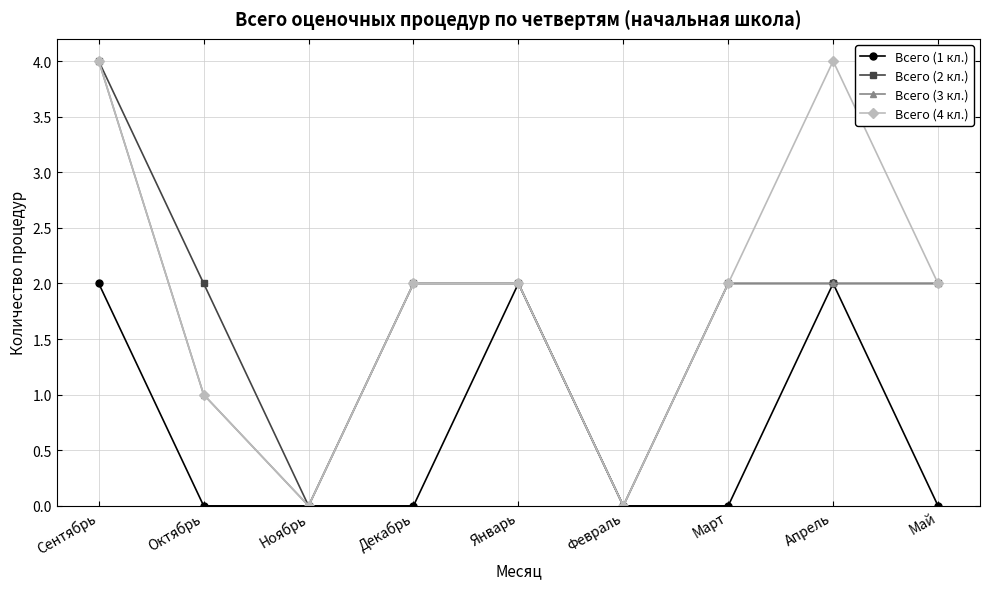

What is the approximate value of Всего (2 кл.) at Апрель?

2